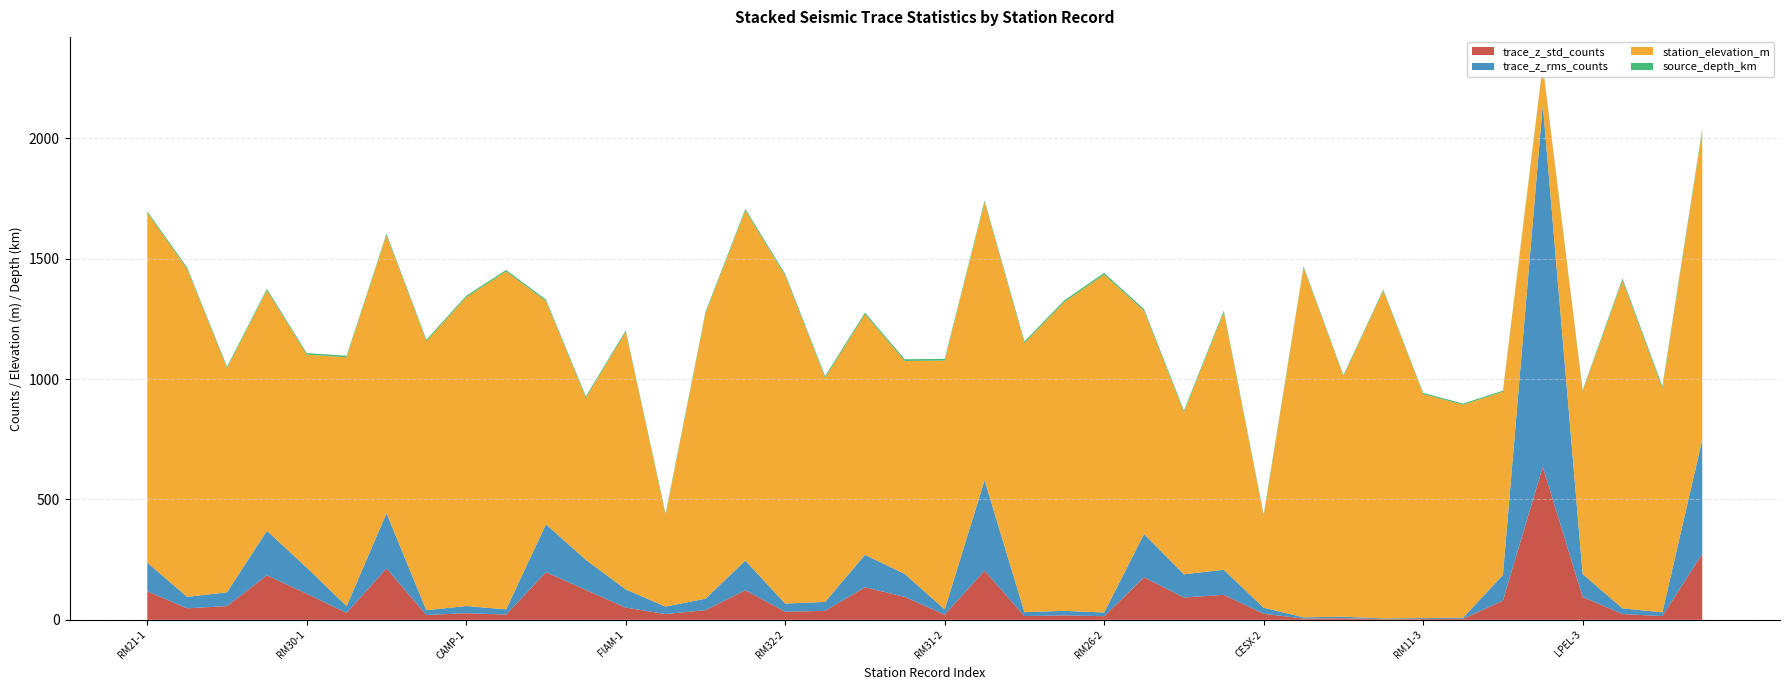

Reading left to right, extract all data points from this chart.

trace_z_std_counts: RM21-1=118.8	RM32-1=47.7	RM11-1=57.1	RM10-1=185.0	RM30-1=108.5	RM31-1=28.5	LNSS-1=213.5	RM09-1=19.9	CAMP-1=27.5	RM26-1=21.7	NRCA-1=197.9	TERO-1=124.3	FIAM-1=50.8	CESX-1=23.9	VCEL-1=40.2	RM21-2=123.0	RM32-2=33.7	RM11-2=37.1	RM10-2=135.1	RM30-2=95.2	RM31-2=21.6	LNSS-2=204.0	RM09-2=15.5	CAMP-2=18.5	RM26-2=15.0	NRCA-2=176.6	TERO-2=92.8	FIAM-2=103.7	CESX-2=25.1	RM21-3=5.2	RM10-3=6.5	RM32-3=2.7	RM11-3=3.2	RM30-3=4.2	FAGN-3=79.3	TRTR-3=635.7	LPEL-3=95.0	RM32-4=23.9	RM11-4=15.5	CAMP-4=273.6
trace_z_rms_counts: RM21-1=118.8	RM32-1=47.7	RM11-1=57.1	RM10-1=185.0	RM30-1=108.5	RM31-1=28.5	LNSS-1=229.5	RM09-1=19.9	CAMP-1=29.8	RM26-1=21.7	NRCA-1=199.3	TERO-1=124.9	FIAM-1=75.6	CESX-1=31.0	VCEL-1=47.7	RM21-2=123.0	RM32-2=33.8	RM11-2=37.1	RM10-2=135.1	RM30-2=95.2	RM31-2=21.7	LNSS-2=376.1	RM09-2=16.2	CAMP-2=18.8	RM26-2=15.4	NRCA-2=180.1	TERO-2=96.4	FIAM-2=104.3	CESX-2=25.3	RM21-3=5.2	RM10-3=6.5	RM32-3=2.9	RM11-3=3.9	RM30-3=4.6	FAGN-3=107.0	TRTR-3=1506.3	LPEL-3=95.0	RM32-4=23.9	RM11-4=15.6	CAMP-4=474.9
station_elevation_m: RM21-1=1454.0	RM32-1=1362.0	RM11-1=931.0	RM10-1=999.0	RM30-1=885.0	RM31-1=1034.0	LNSS-1=1155.0	RM09-1=1118.0	CAMP-1=1283.0	RM26-1=1404.0	NRCA-1=927.0	TERO-1=673.0	FIAM-1=1070.0	CESX-1=380.0	VCEL-1=1185.0	RM21-2=1454.0	RM32-2=1362.0	RM11-2=931.0	RM10-2=999.0	RM30-2=885.0	RM31-2=1034.0	LNSS-2=1155.0	RM09-2=1118.0	CAMP-2=1283.0	RM26-2=1404.0	NRCA-2=927.0	TERO-2=673.0	FIAM-2=1070.0	CESX-2=380.0	RM21-3=1454.0	RM10-3=999.0	RM32-3=1362.0	RM11-3=931.0	RM30-3=885.0	FAGN-3=761.0	TRTR-3=160.0	LPEL-3=760.0	RM32-4=1362.0	RM11-4=931.0	CAMP-4=1283.0
source_depth_km: RM21-1=6.2	RM32-1=6.2	RM11-1=6.2	RM10-1=6.2	RM30-1=6.2	RM31-1=6.2	LNSS-1=6.2	RM09-1=6.2	CAMP-1=6.2	RM26-1=6.2	NRCA-1=6.2	TERO-1=6.2	FIAM-1=6.2	CESX-1=6.2	VCEL-1=6.2	RM21-2=7.1	RM32-2=7.1	RM11-2=7.1	RM10-2=7.1	RM30-2=7.1	RM31-2=7.1	LNSS-2=7.1	RM09-2=7.1	CAMP-2=7.1	RM26-2=7.1	NRCA-2=7.1	TERO-2=7.1	FIAM-2=7.1	CESX-2=7.1	RM21-3=4.8	RM10-3=4.8	RM32-3=4.8	RM11-3=4.8	RM30-3=4.8	FAGN-3=4.8	TRTR-3=4.8	LPEL-3=4.8	RM32-4=8.5	RM11-4=8.5	CAMP-4=8.5